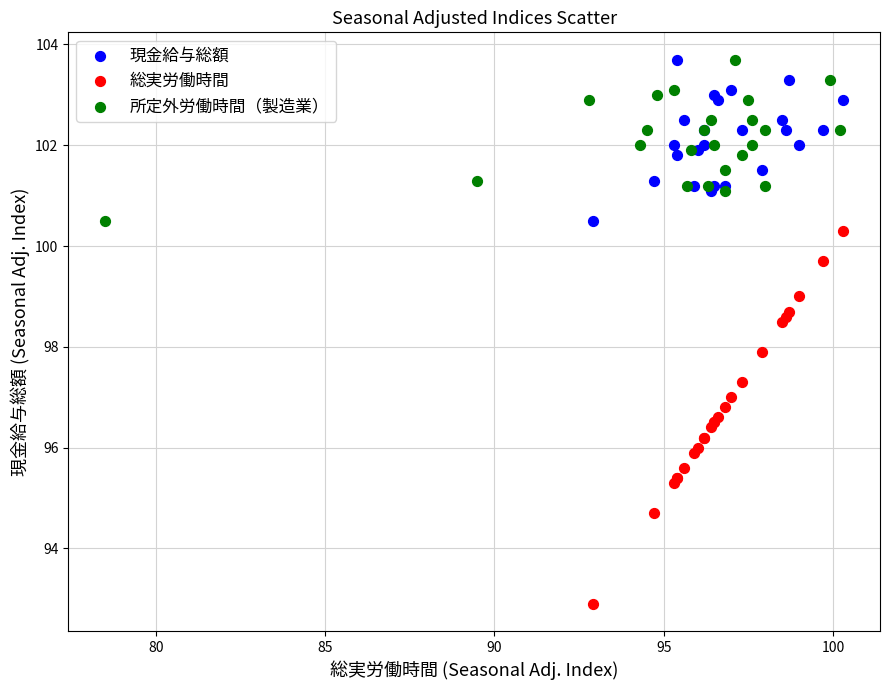

Which series contains the lowest Y value?

総実労働時間